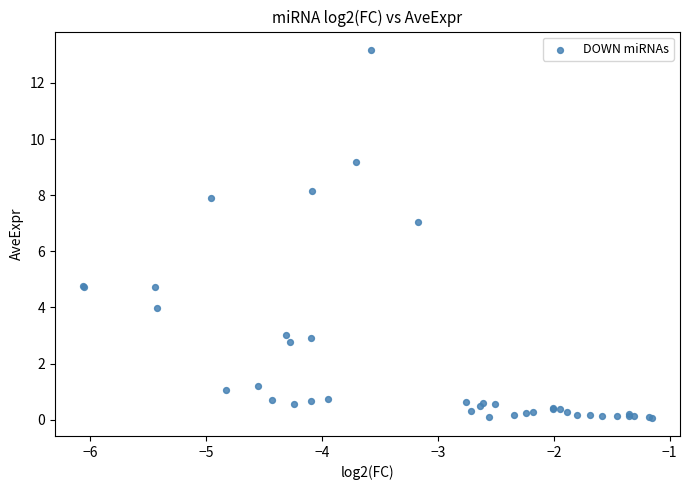

What Y value in the scatter plot is closest to 6?

7.0